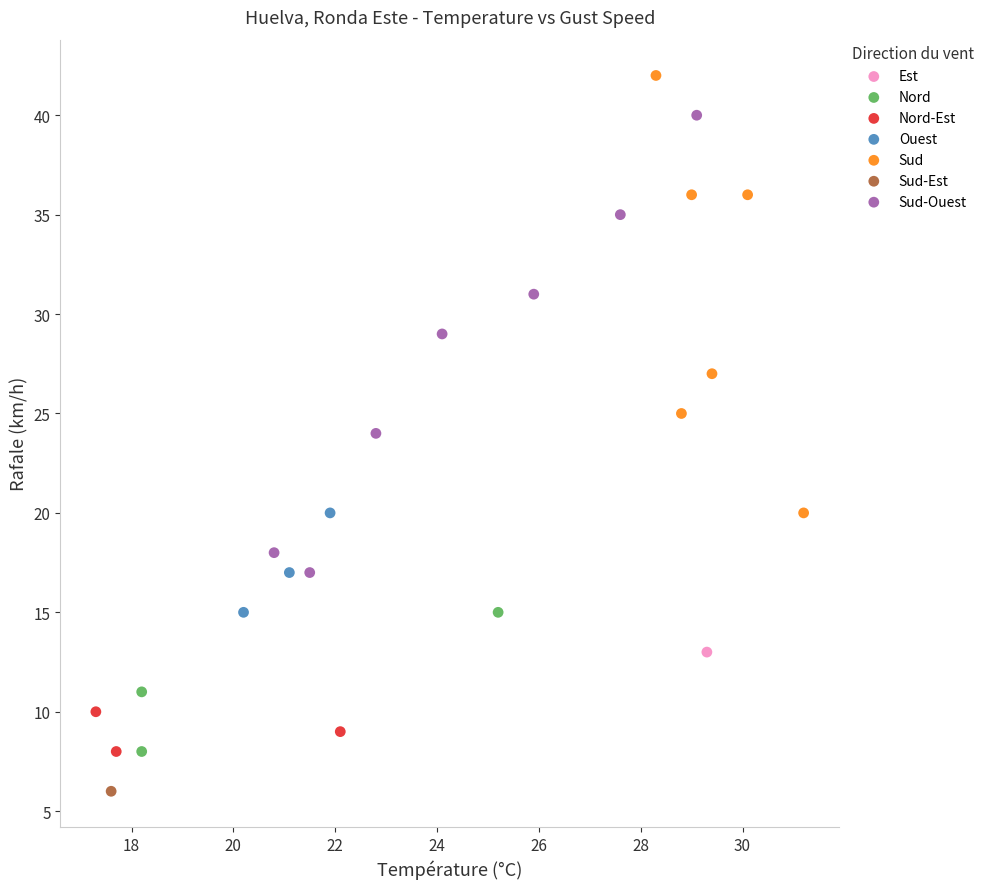

What are all the series names shown in the legend?

Est, Nord, Nord-Est, Ouest, Sud, Sud-Est, Sud-Ouest